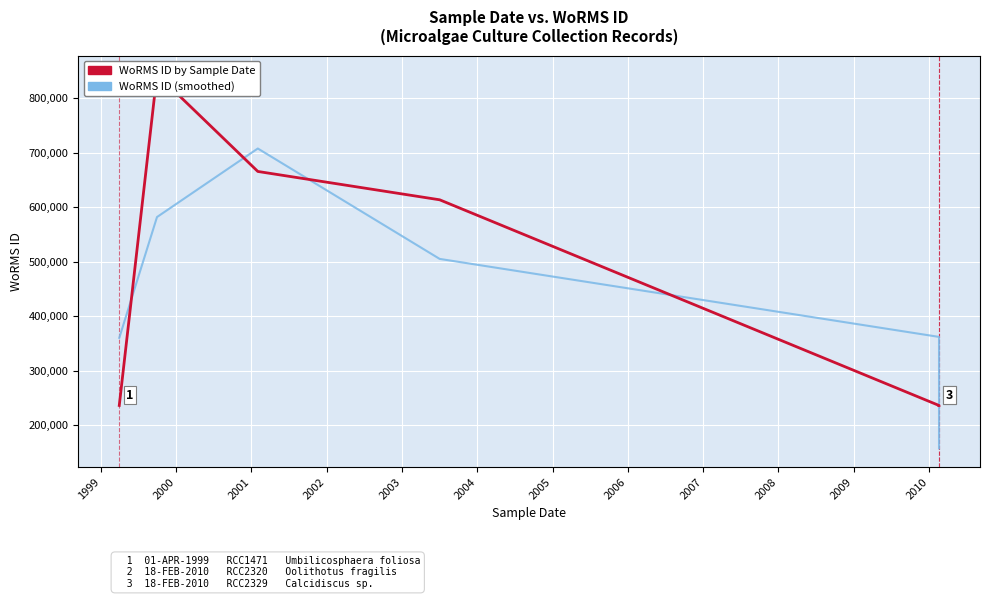

How many lines are shown in the chart?

2